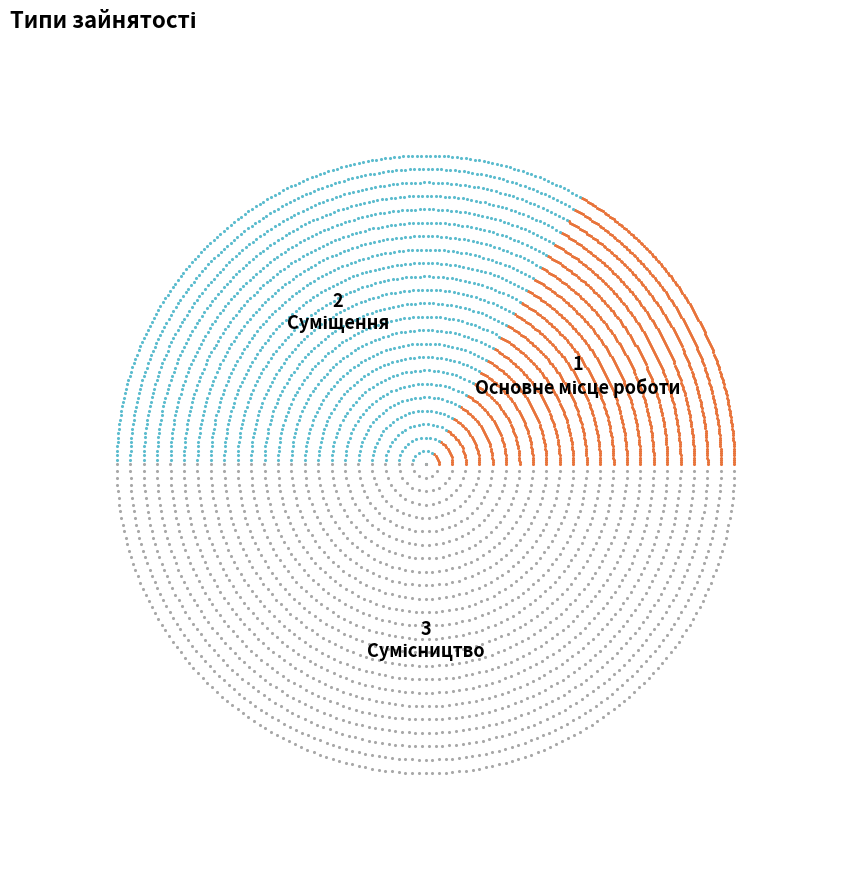

How much of the chart is everything except Основне місце роботи?

83.3%